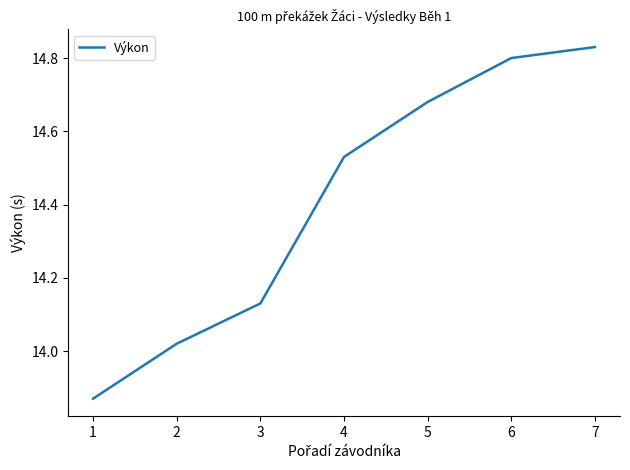

True or false: the data shows 19.5 at 3.

False